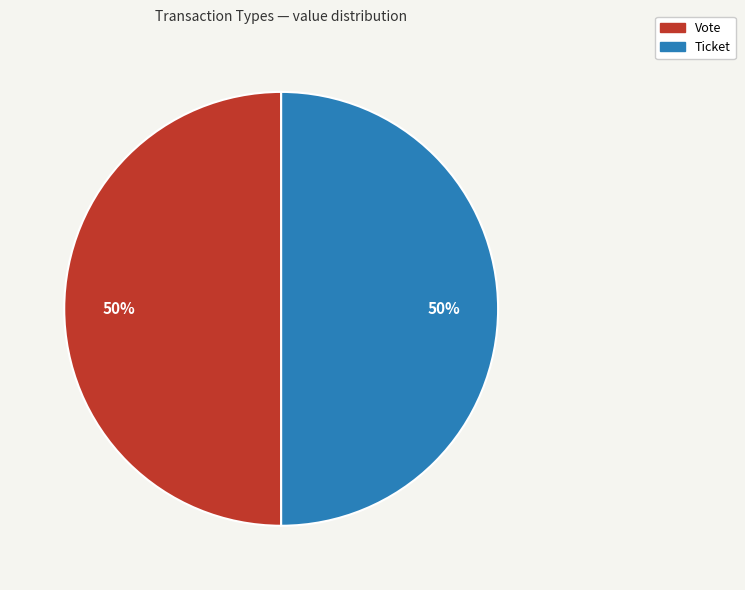

Is the sum of Vote and Ticket greater than half?

Yes